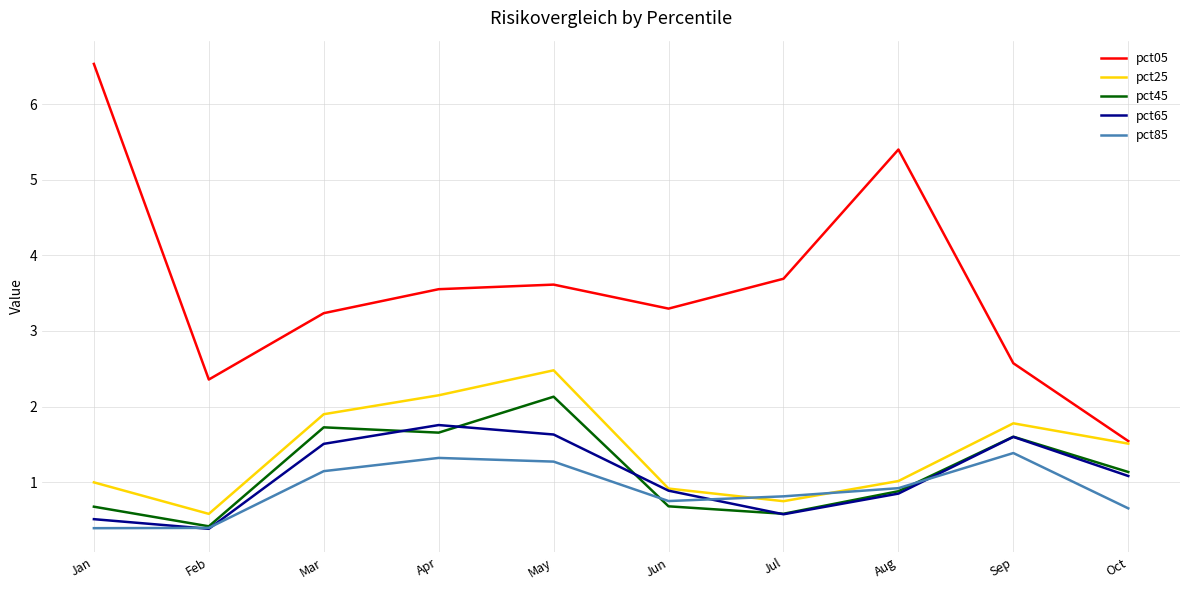

At how many categories does at least one series exceed 3?

7